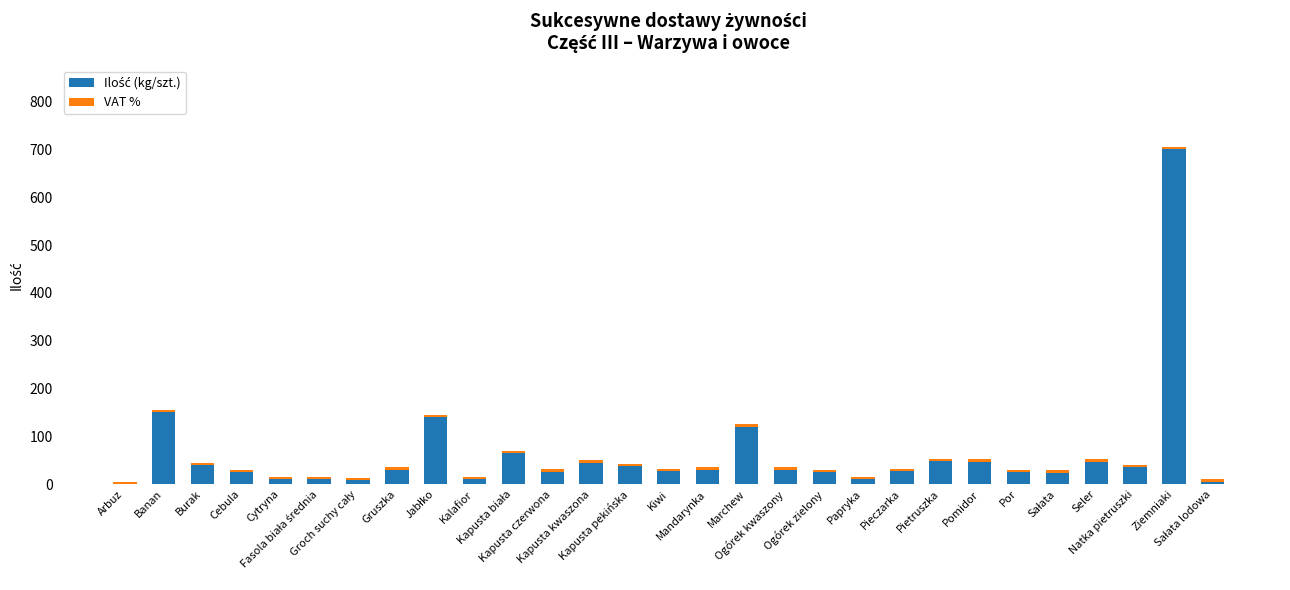

Rank the series at Ogórek zielony from lowest to highest value.

VAT %, Ilość (kg/szt.)